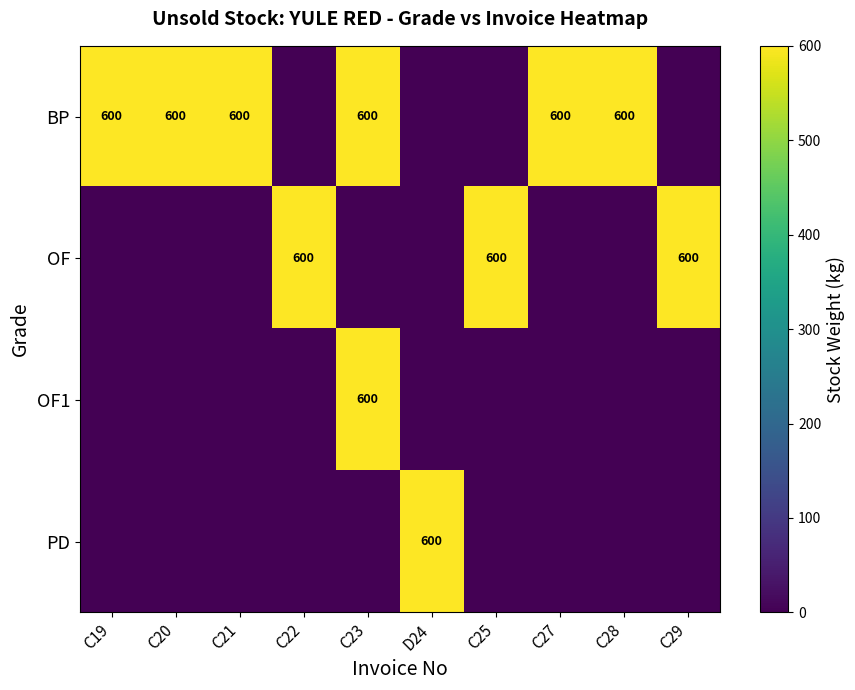

At how many categories does at least one series exceed 304?

10